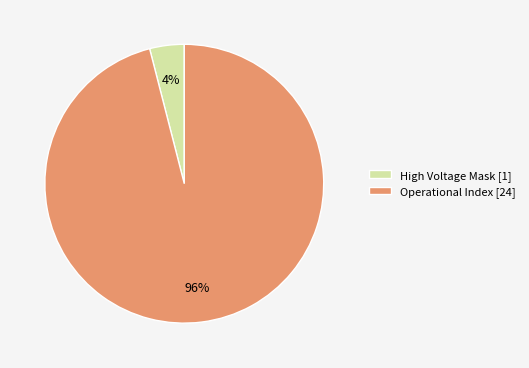

To the nearest percent, what portion does High Voltage Mask [1] represent?

4%